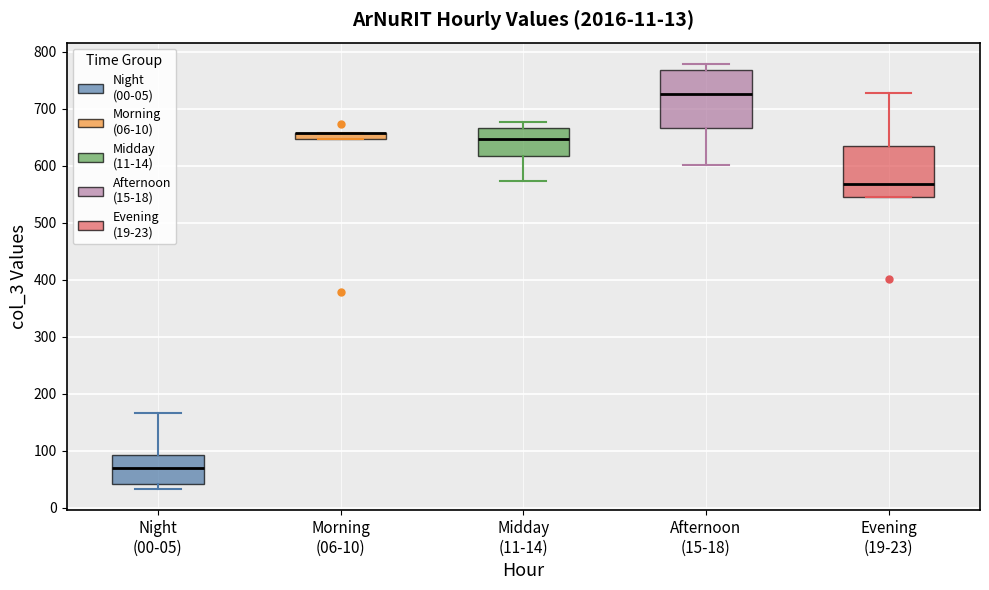

Comparing the boxes themselves (not the whiskers), which one is the tallest?

Afternoon (15-18)